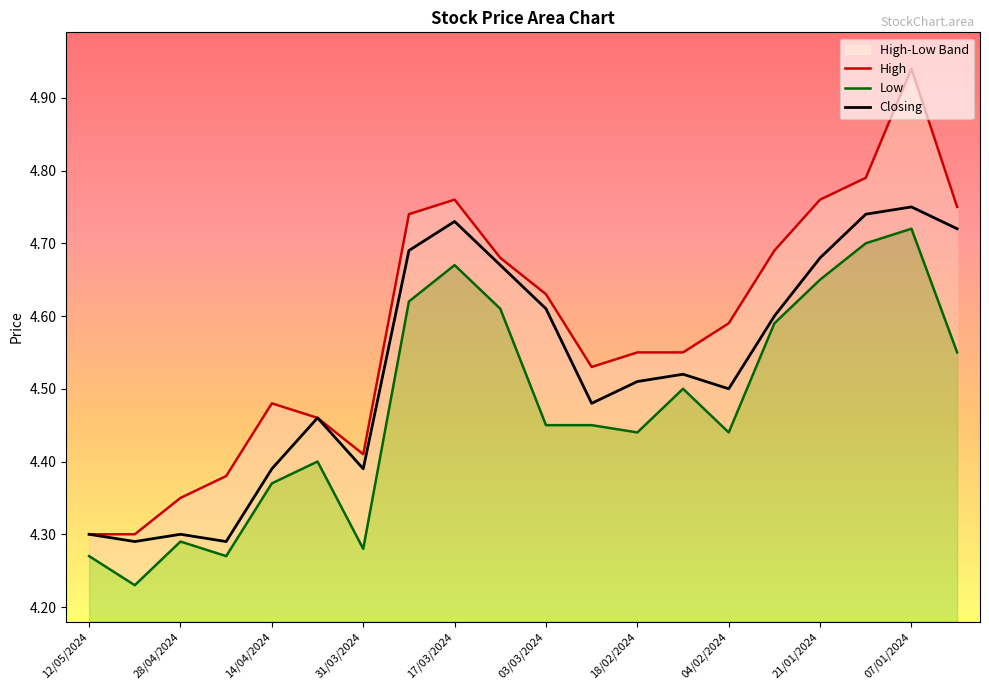

True or false: Closing and High intersect in this chart.

False